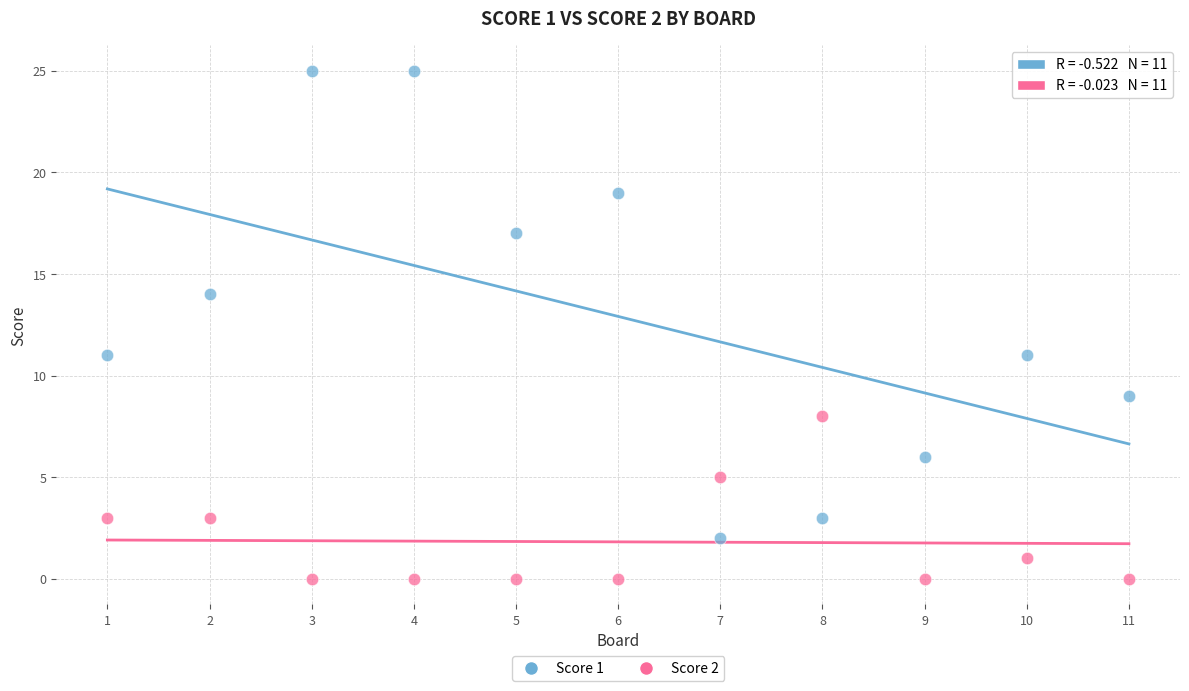

Which series has the largest Y range (max minus min)?

Score 1